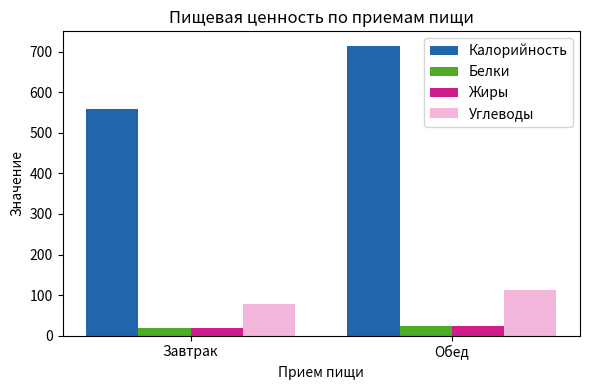

Where does the Углеводы series first go above 111?

Обед